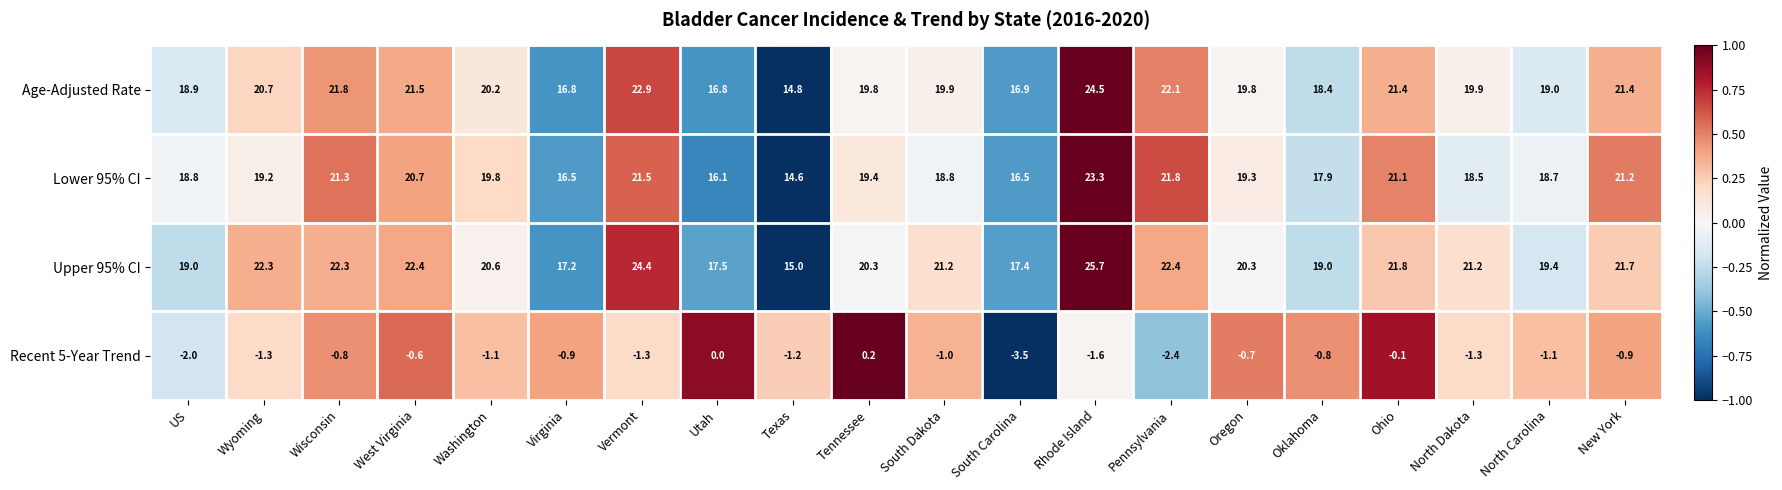

How many values in the Age-Adjusted Rate series are below 19?

6